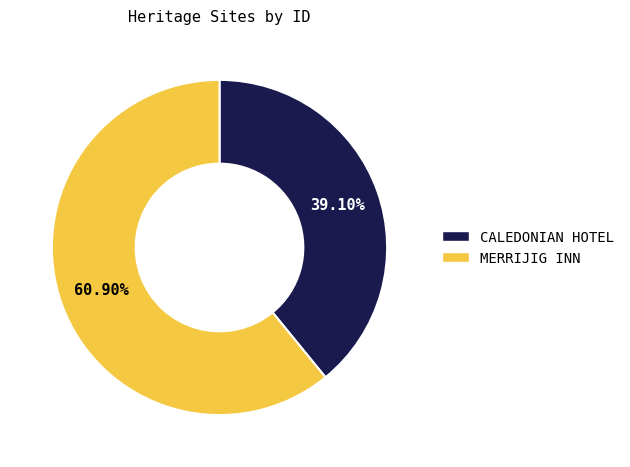

What is the smallest slice in the pie chart?

CALEDONIAN HOTEL